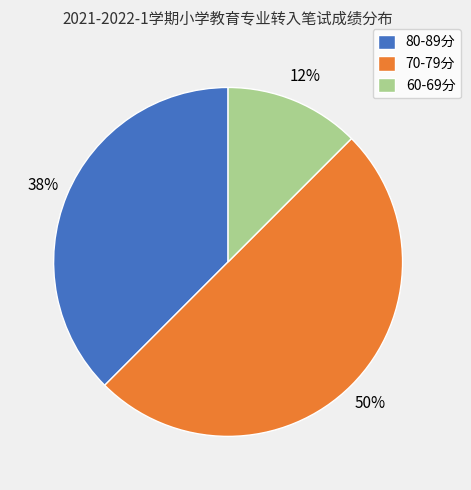

Is 60-69分 the majority of the pie?

No